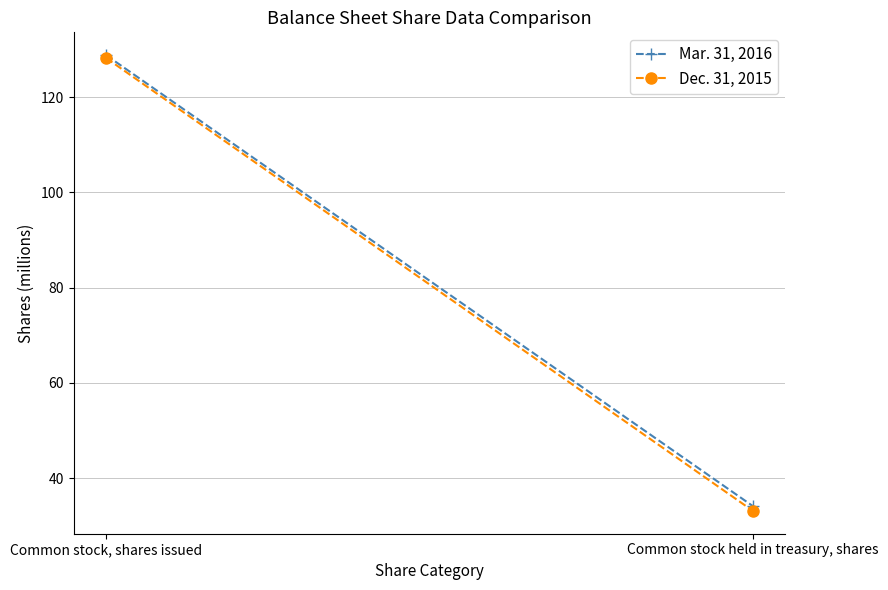

Which category has the lowest value across all series?

Common stock held in treasury, shares